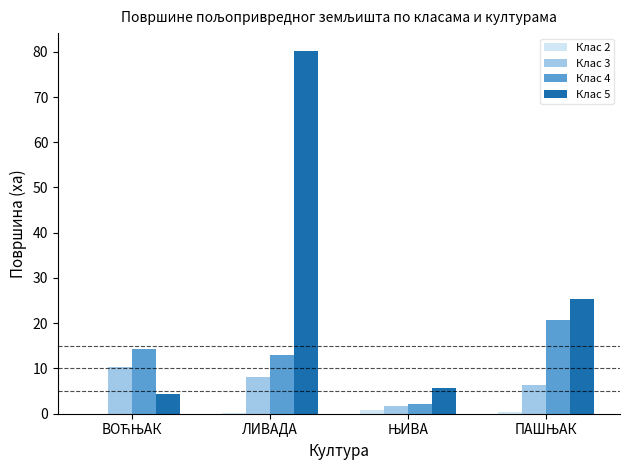

Which series has the largest total across all categories?

Клас 5